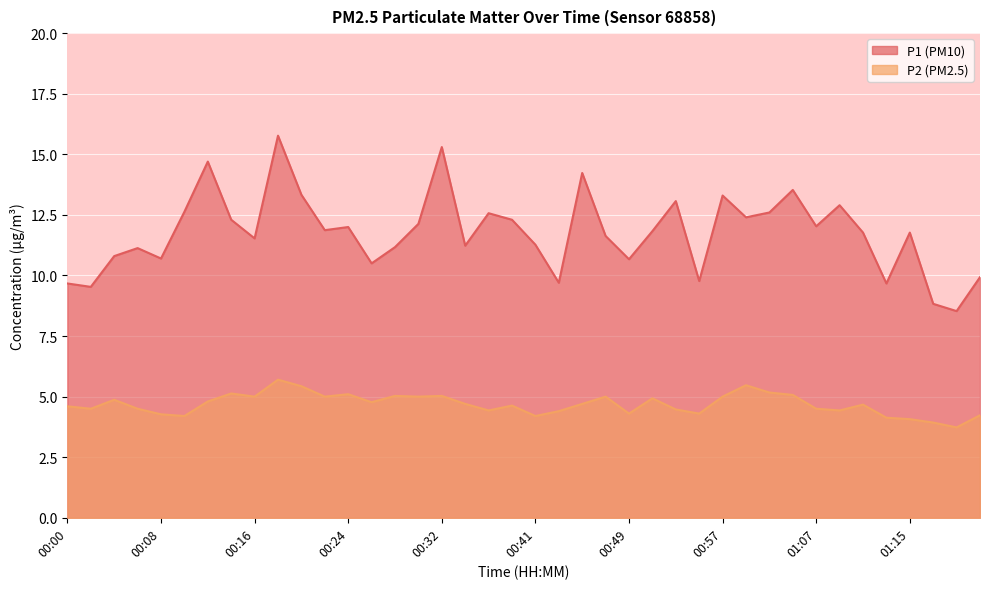

The P2 series shows 4.2 at 00:41. True or false?

True